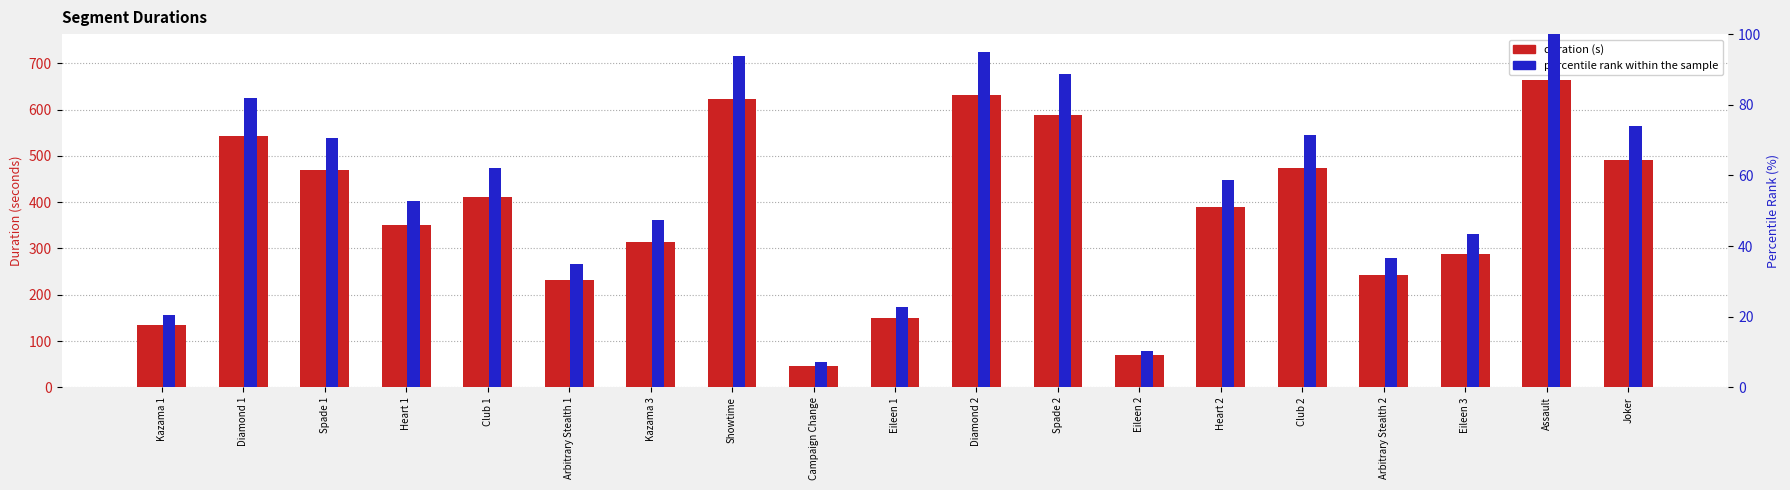

At which label does percentile rank within the sample first exceed 58?

Diamond 1